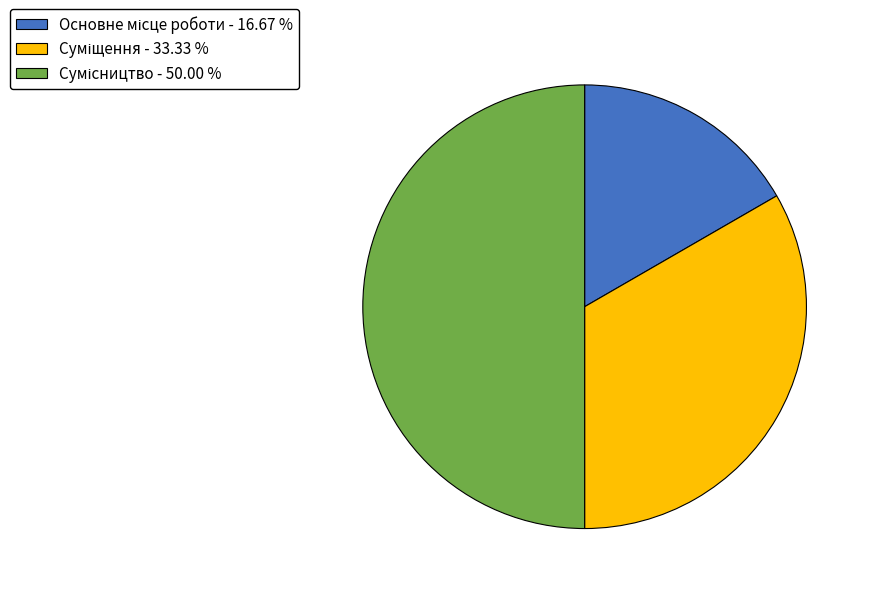

What percentage do Сумісництво and Основне місце роботи together represent?

66.7%